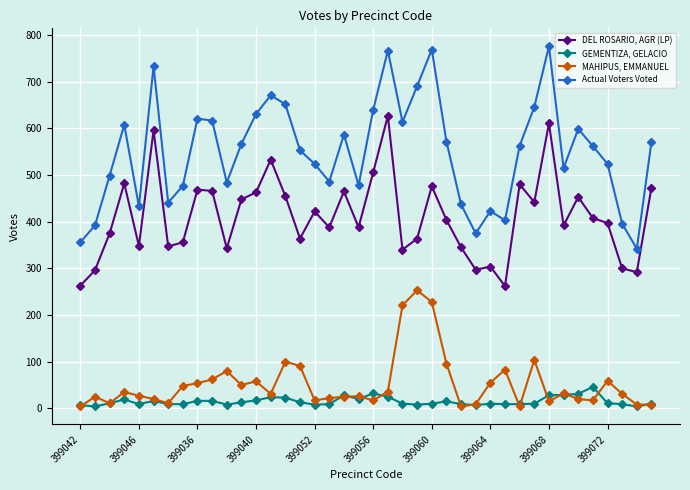

What is the highest value of the DEL ROSARIO, AGR (LP) series?

627